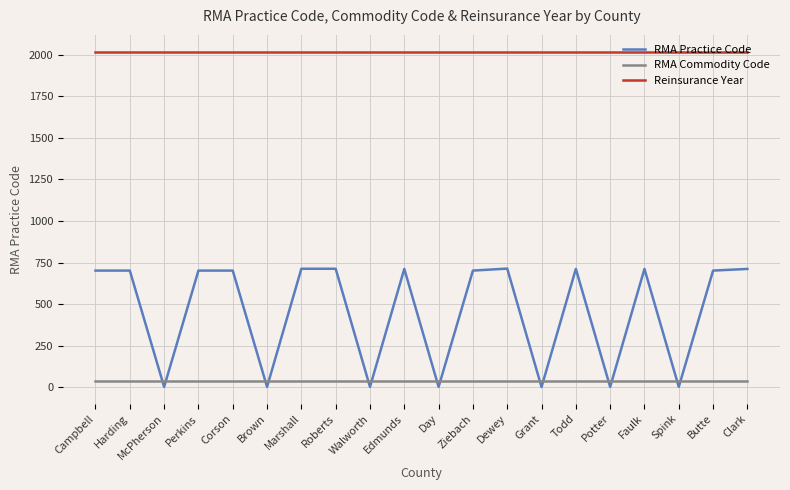

At Edmunds, list the series in order from largest to smallest.

Reinsurance Year, RMA Practice Code, RMA Commodity Code